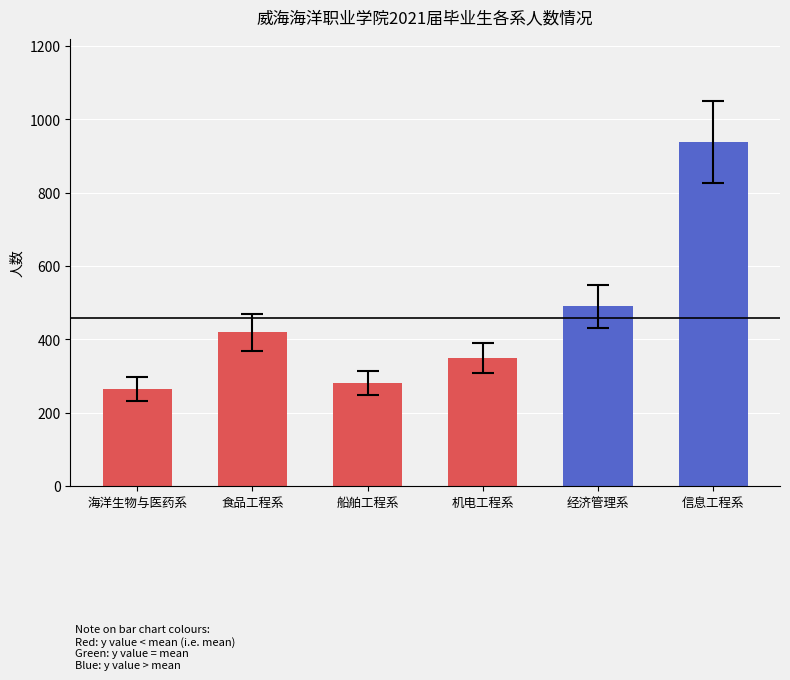

What value does the data have at 食品工程系, to the nearest 50?

400